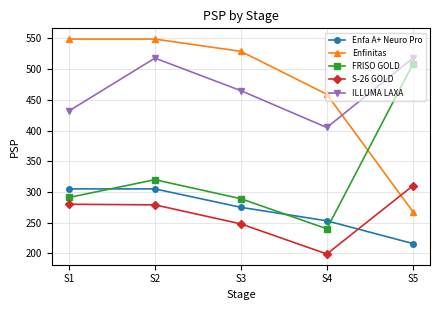

Rank the series at S5 from highest to lowest value.

ILLUMA LAXA, FRISO GOLD, S-26 GOLD, Enfinitas, Enfa A+ Neuro Pro